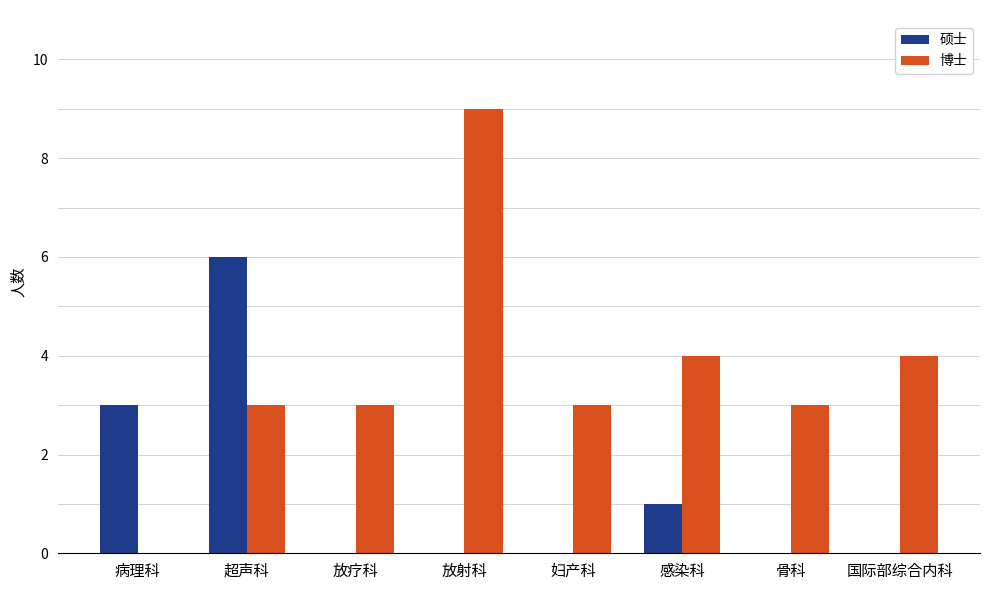

What is the highest value of the 硕士 series?

6